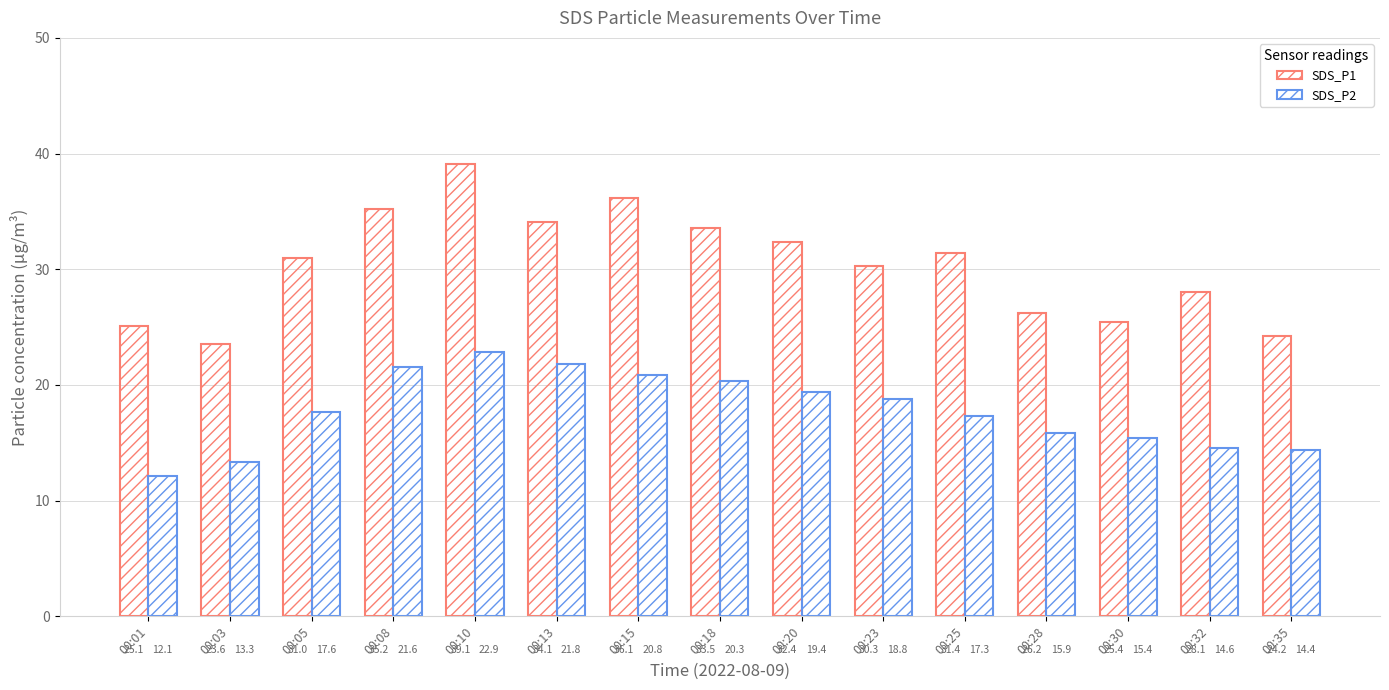

Reading left to right, list all the values displayed in this chart.

SDS_P1: 00:01=25.1	00:03=23.6	00:05=31.0	00:08=35.2	00:10=39.1	00:13=34.1	00:15=36.1	00:18=33.5	00:20=32.4	00:23=30.3	00:25=31.4	00:28=26.2	00:30=25.4	00:32=28.1	00:35=24.2
SDS_P2: 00:01=12.1	00:03=13.3	00:05=17.6	00:08=21.6	00:10=22.9	00:13=21.8	00:15=20.8	00:18=20.3	00:20=19.4	00:23=18.8	00:25=17.3	00:28=15.9	00:30=15.4	00:32=14.6	00:35=14.4